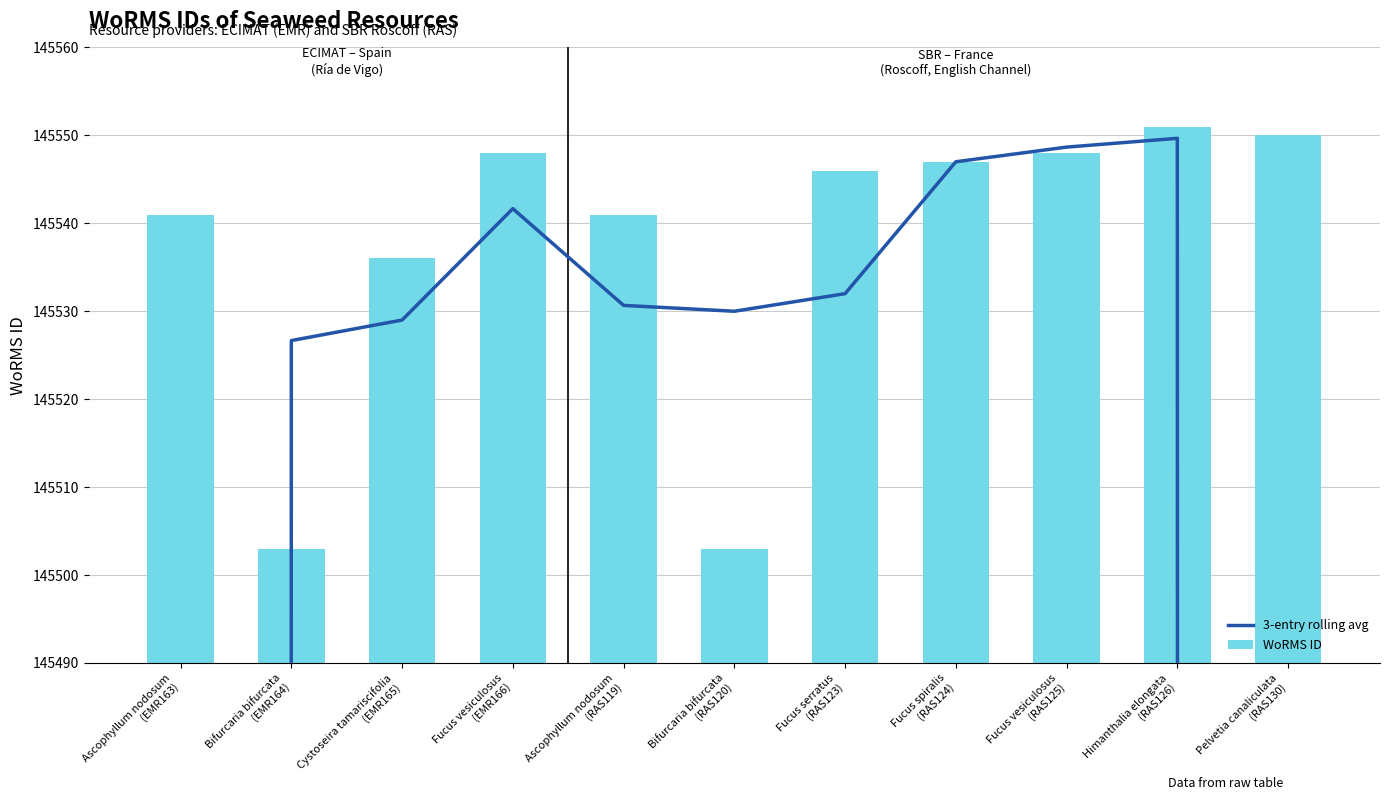

What is the label of the 4th bar from the right?

Fucus spiralis
(RAS124)